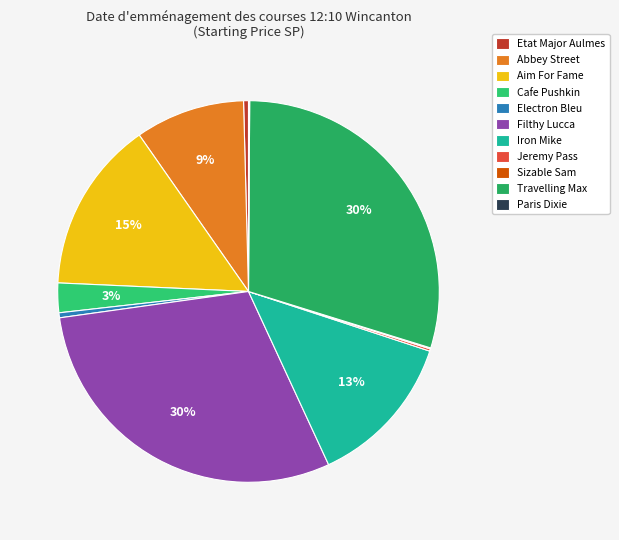

To the nearest percent, what is the difference between the largest and smallest slice percentages?

30%